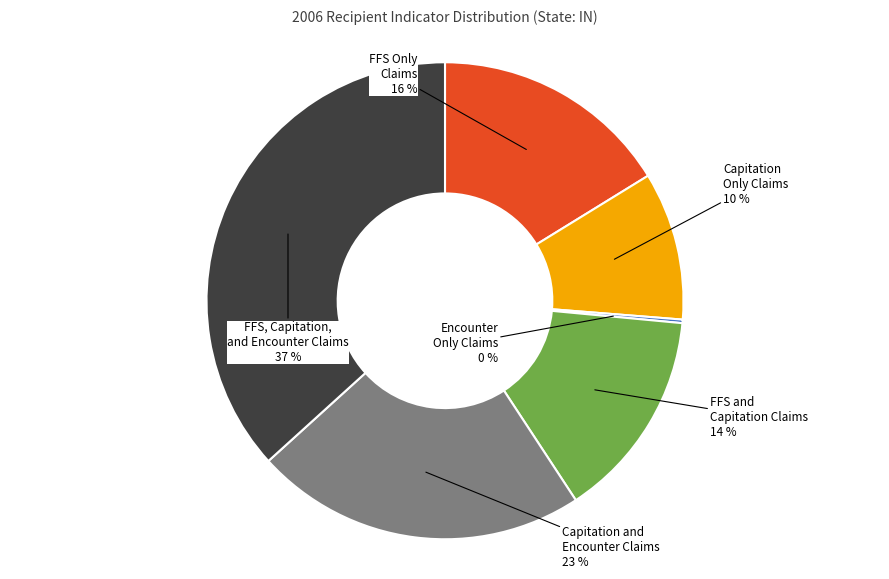

Does any single category account for the majority?

No